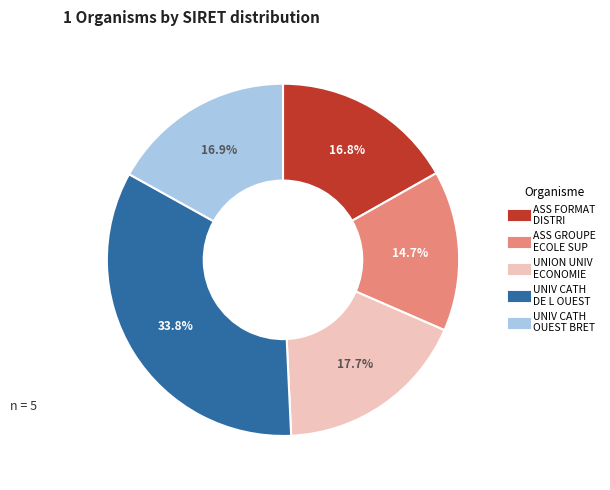

Is there any slice that represents more than half of the pie?

No